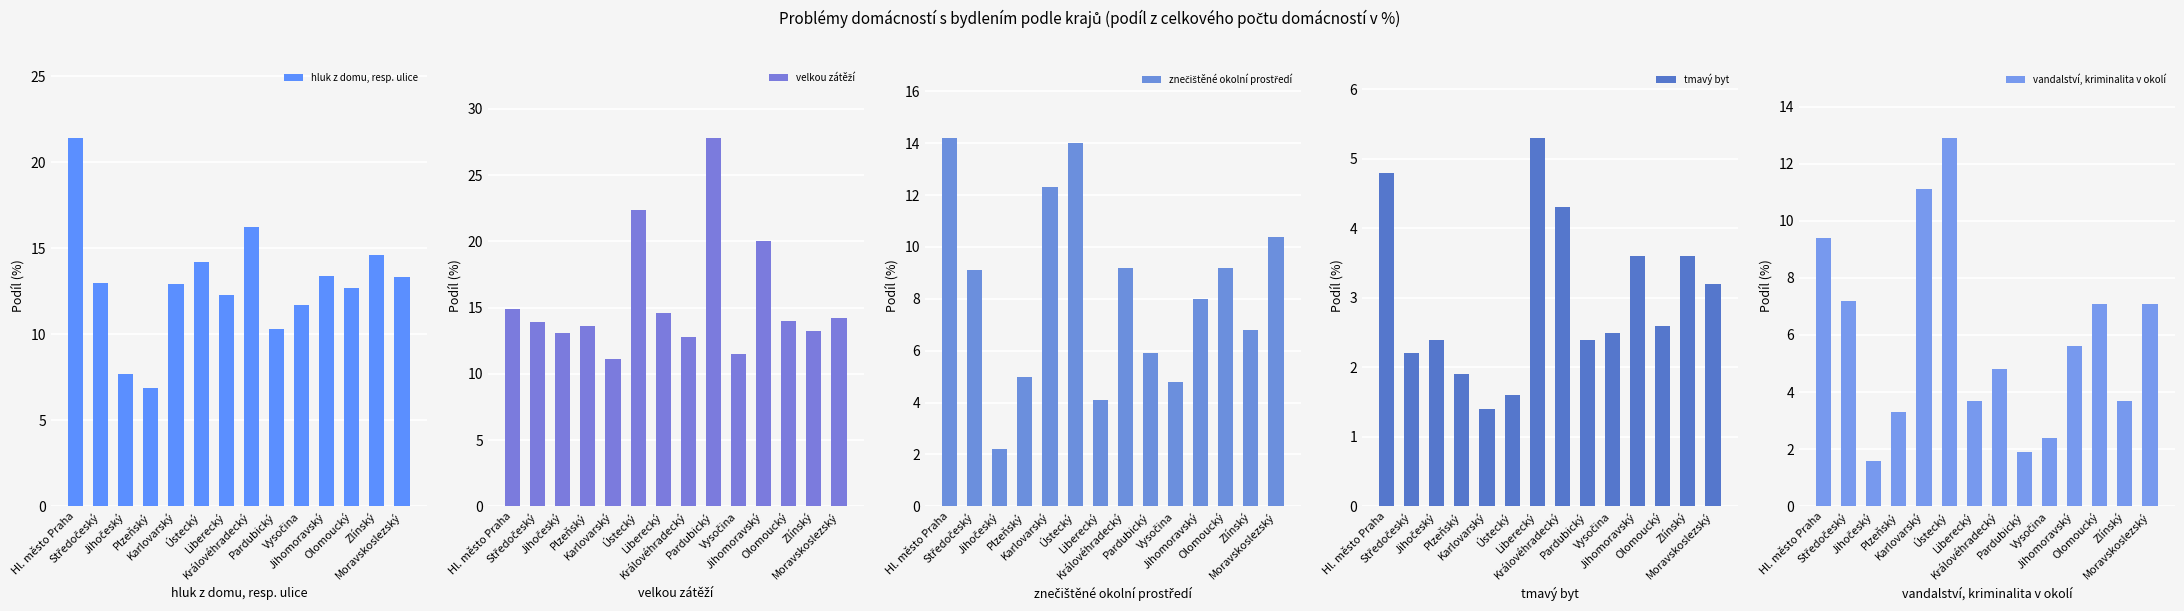

What is the total value across all series at Liberecký?

40.0